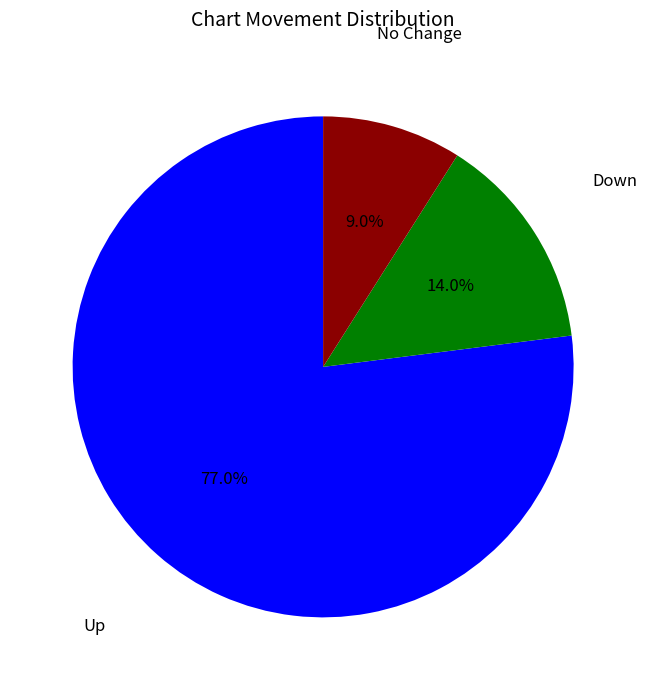

Which slice is the smallest?

No Change